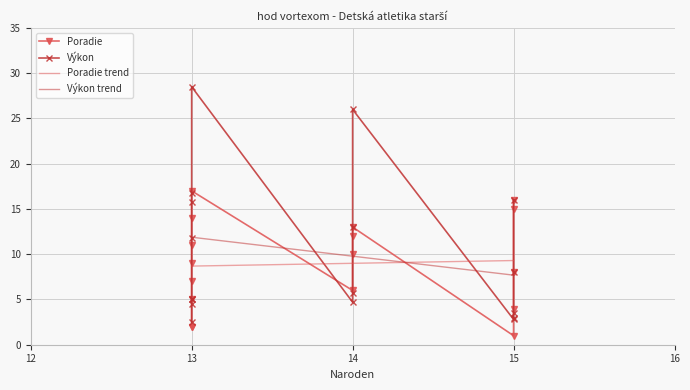

What is the lowest value of the Výkon trend series?

7.7